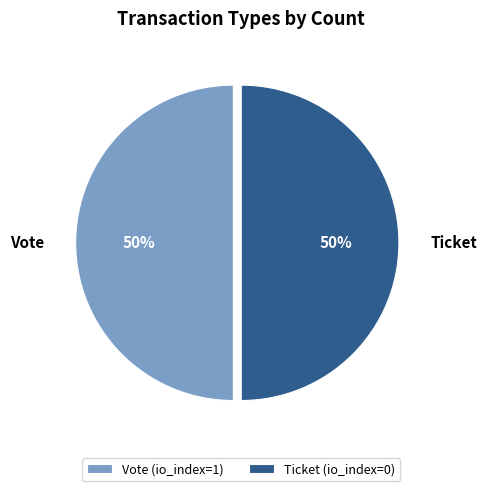

The Ticket slice represents 39% of the pie. True or false?

False